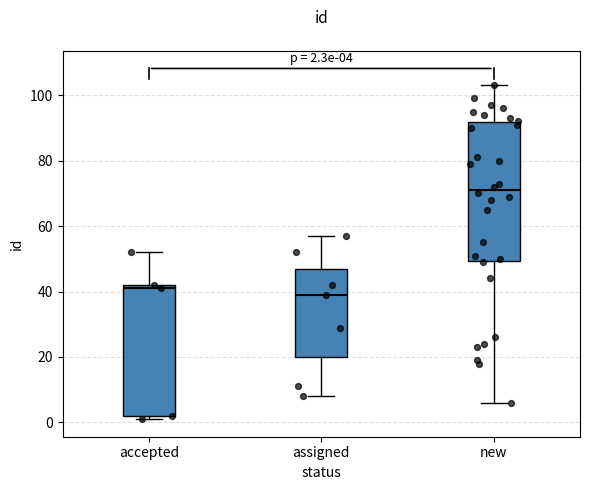

Which box's median line is the lowest?

assigned